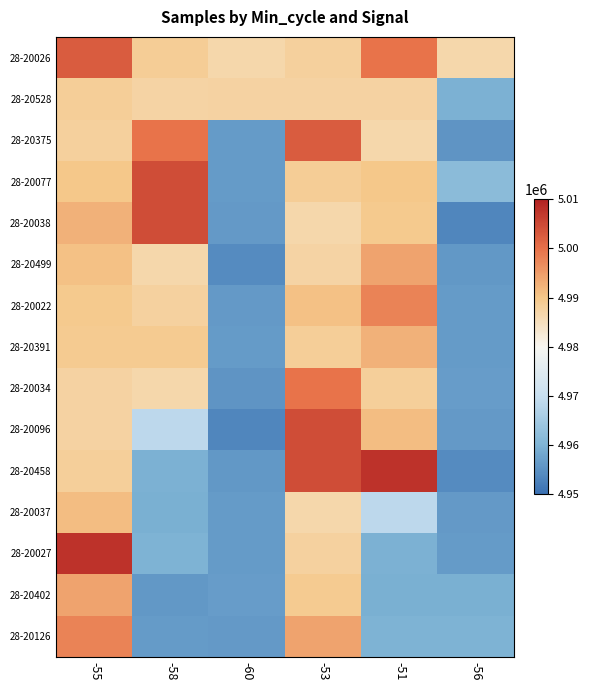

At which category does the chart reach its peak across all series?

-51